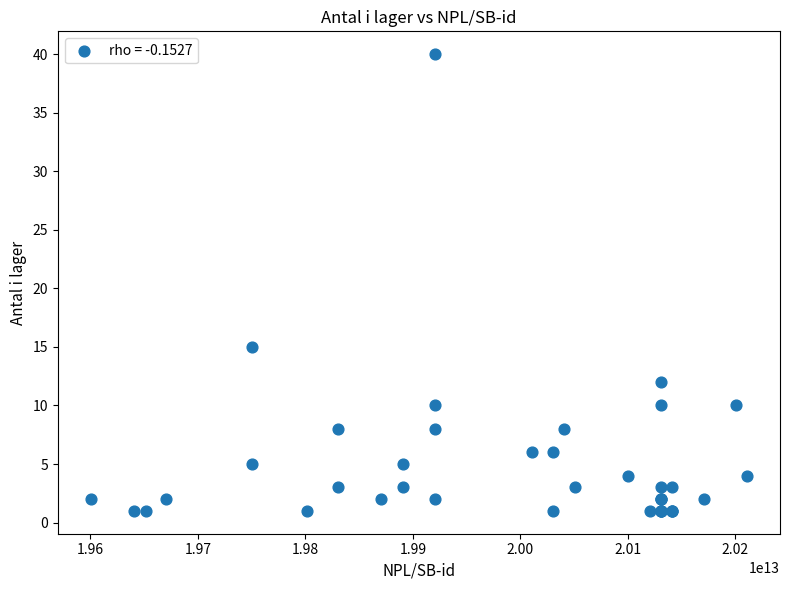

What Y value in the scatter plot is closest to 20?

15